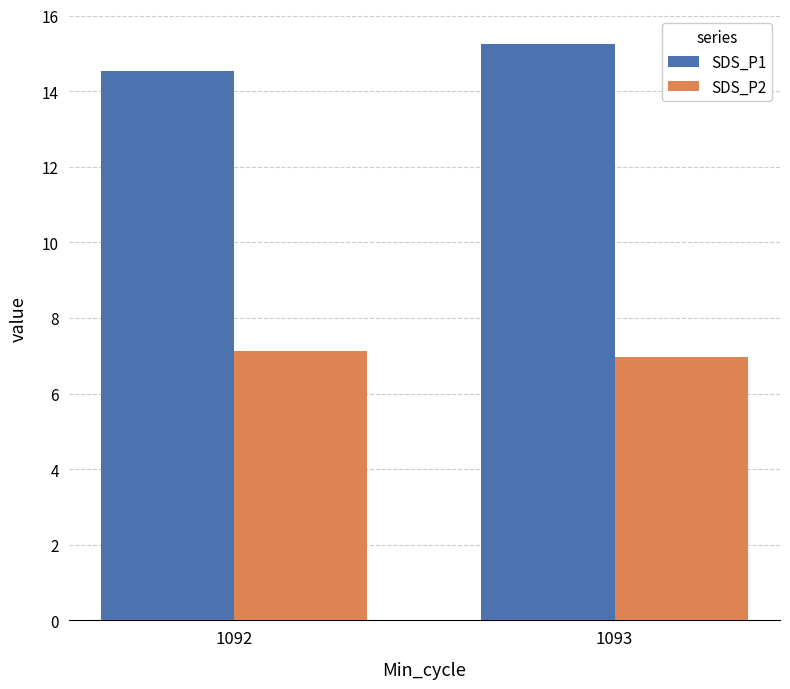

What is the average value of the SDS_P1 series?

14.9